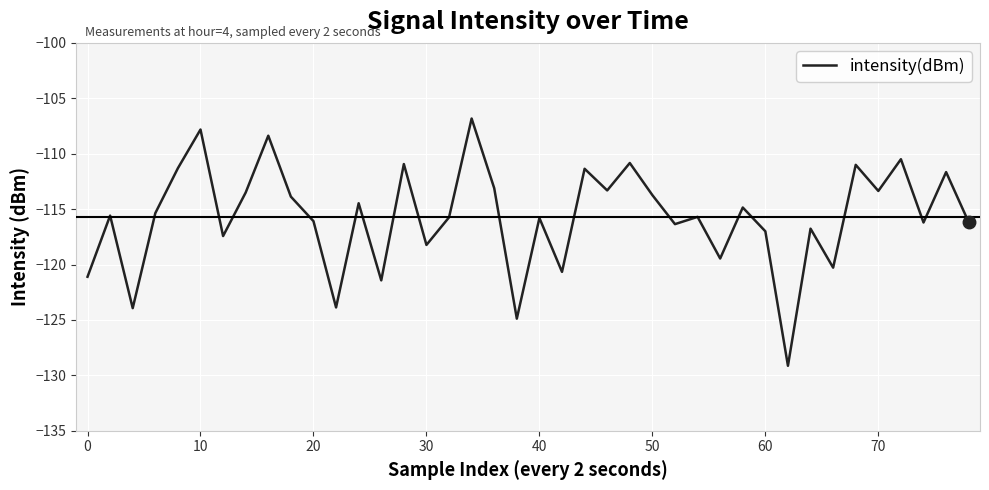

How many values are below -115?

22